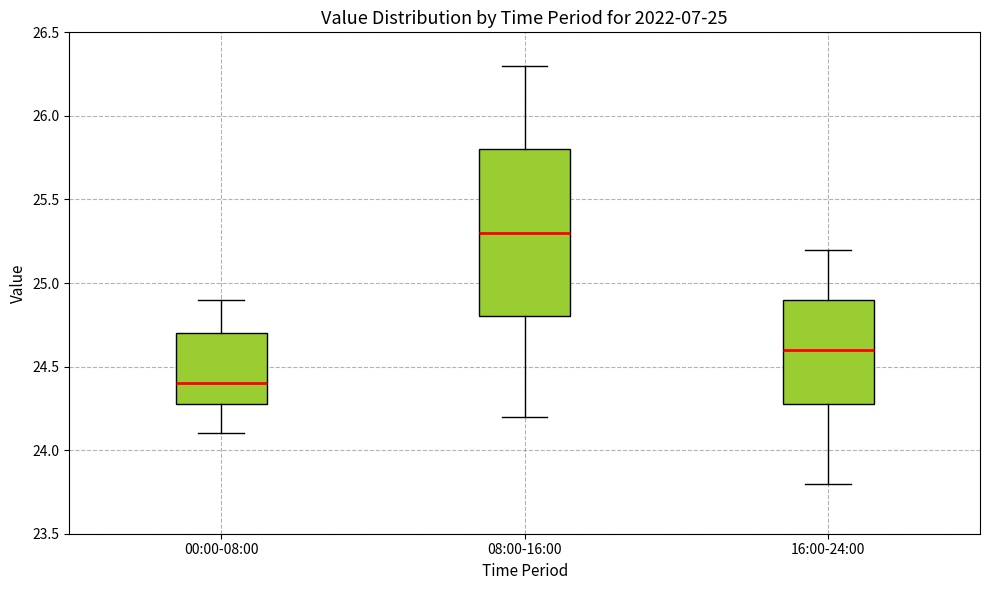

Which box has the highest median line?

08:00-16:00